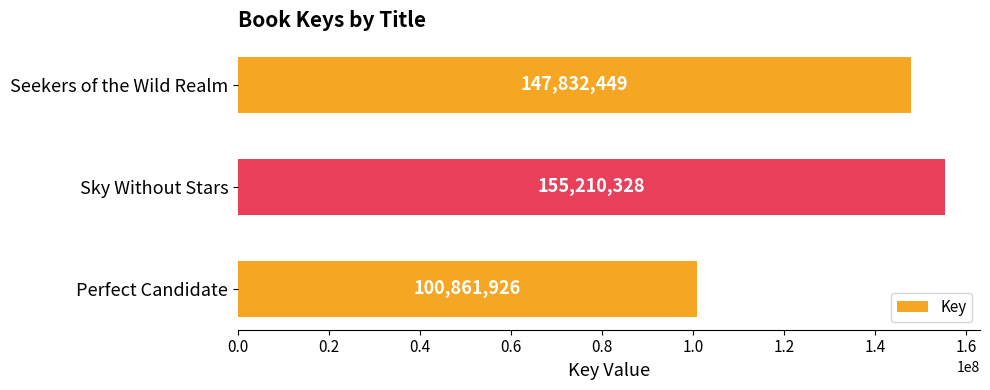

What is the difference between the values at Sky Without Stars and Perfect Candidate?

54348402